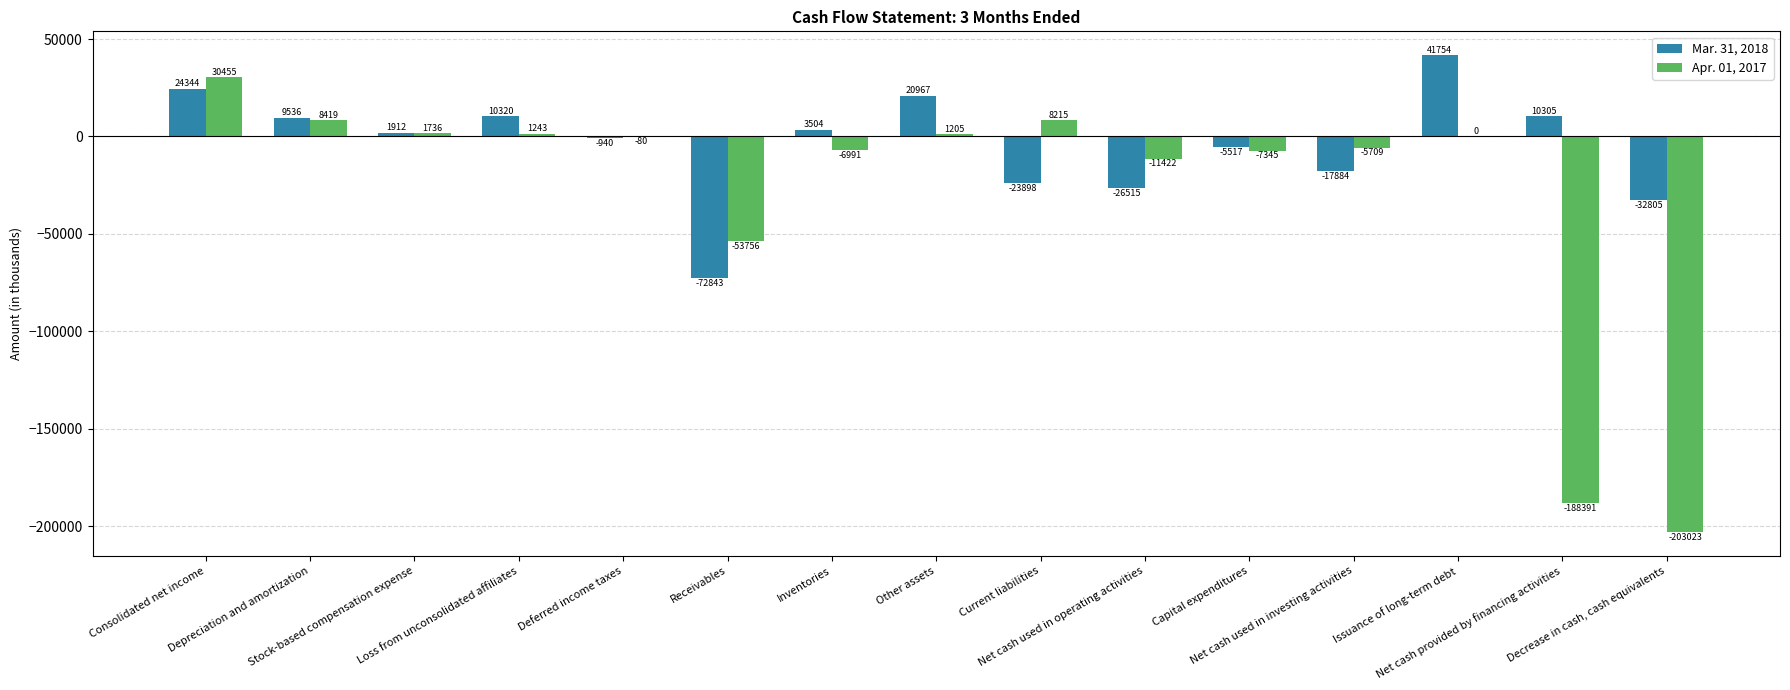

What is the spread (max minus min) of values at Issuance of long-term debt?

41754